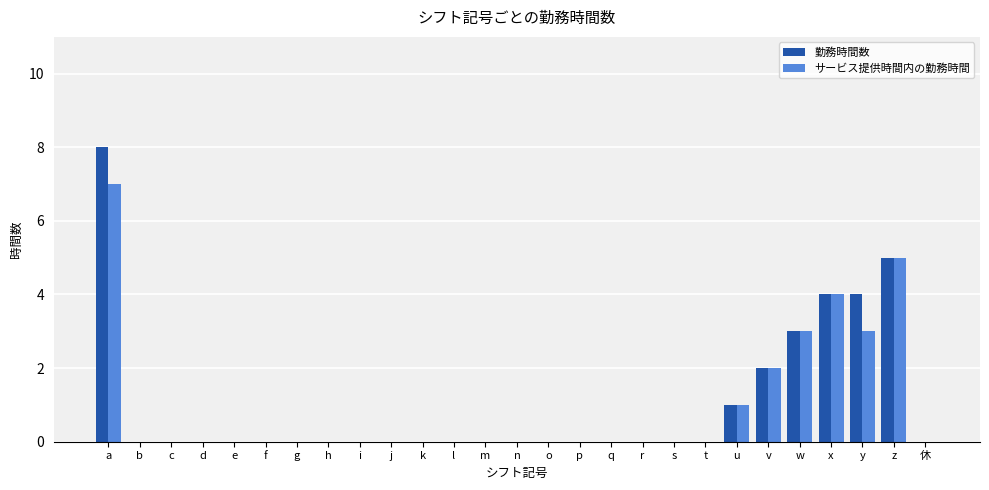

How many series are shown in this chart?

2